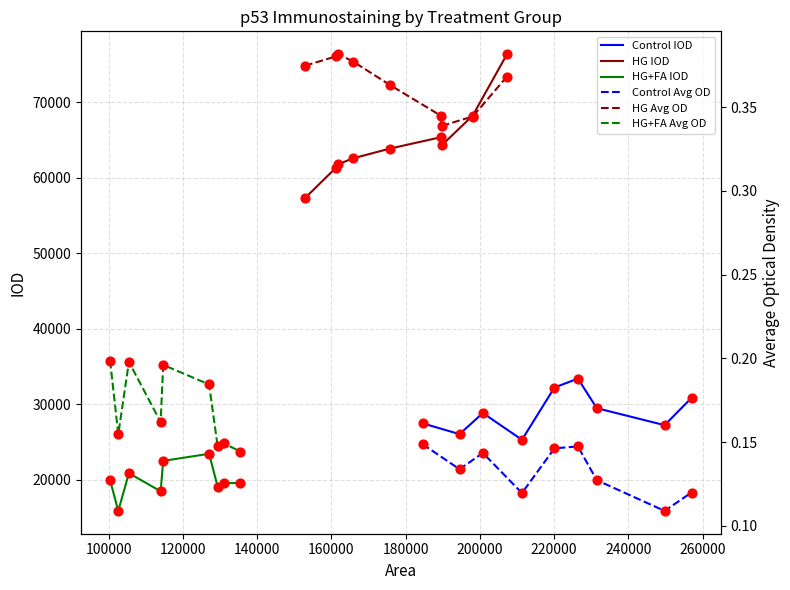

Which series reaches the minimum Y coordinate?

Control Avg OD